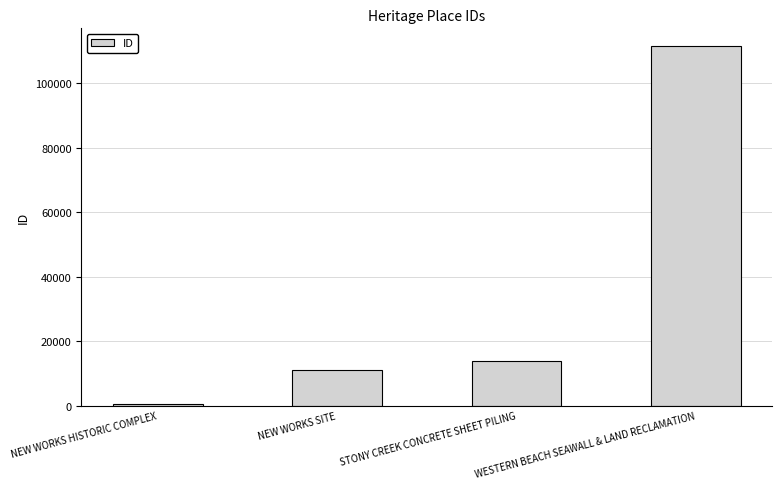

Read the value at WESTERN BEACH SEAWALL & LAND RECLAMATION.

111464